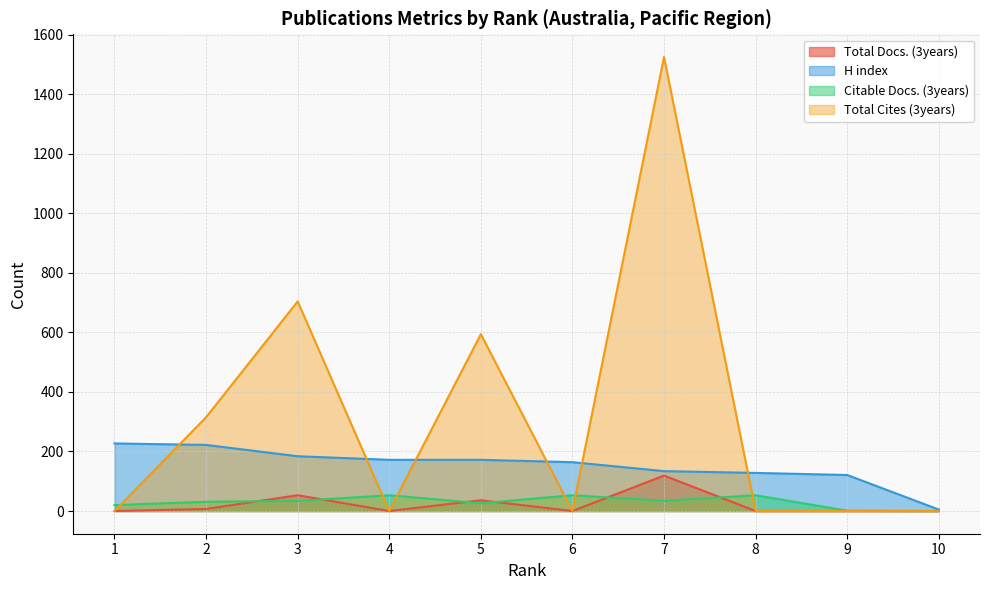

True or false: H index has a value of 121 at 9.

True